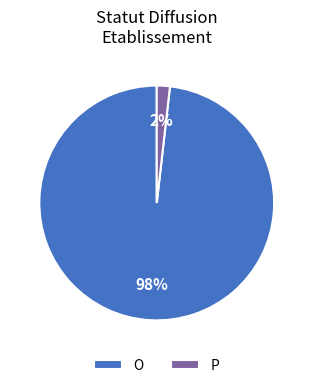

Between P and O, which is larger?

O